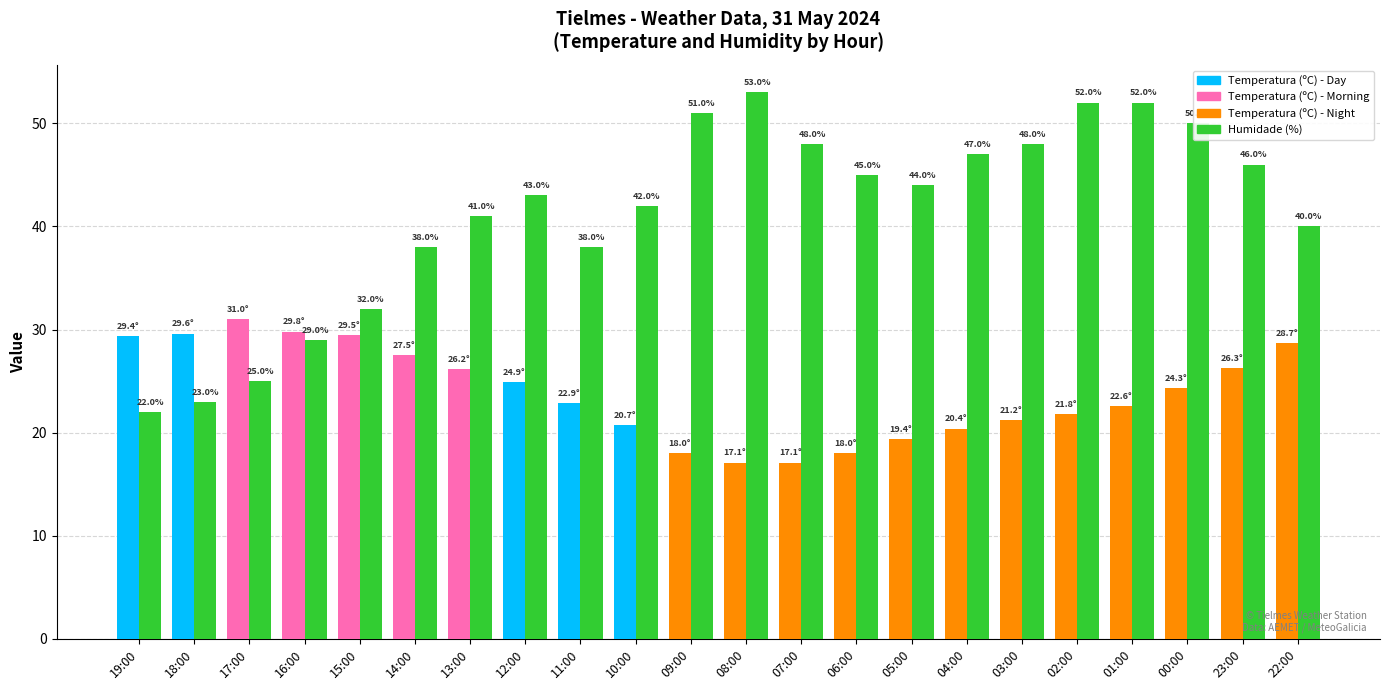

What is the smallest value displayed?

17.1